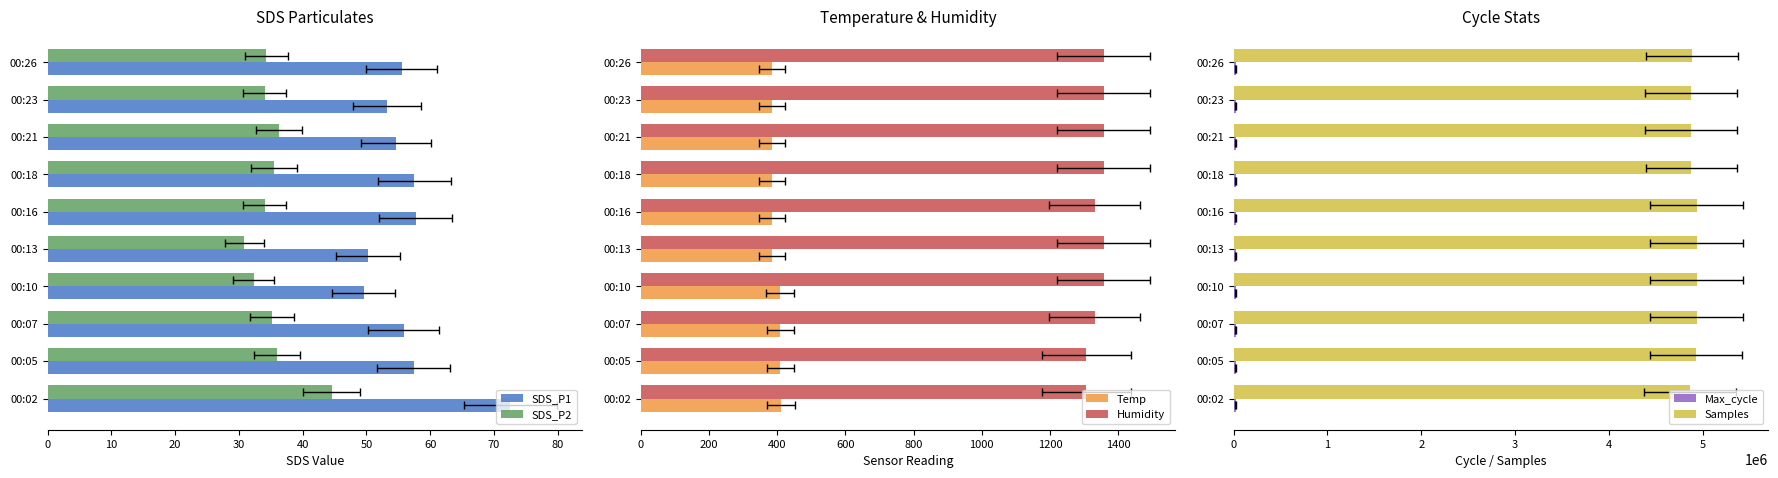

What is the difference between the maximum and second lowest values in the Humidity series?

51.2